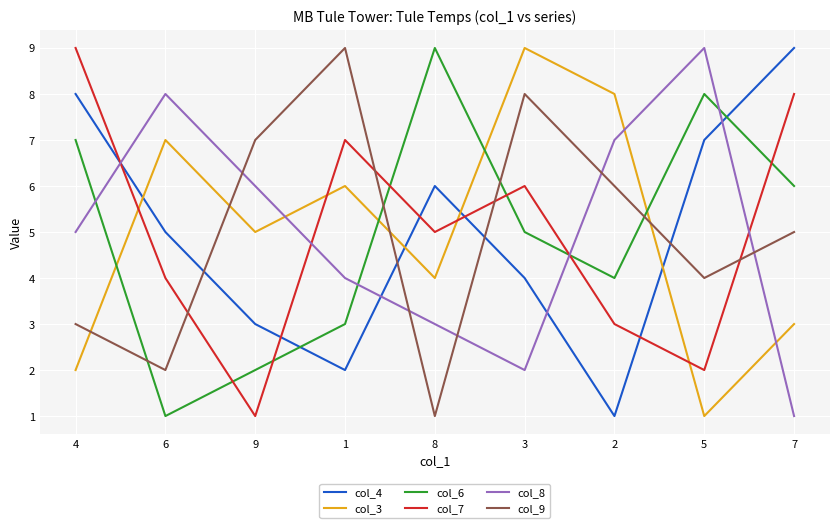

Between 2 and 5, which series saw the biggest shift?

col_3